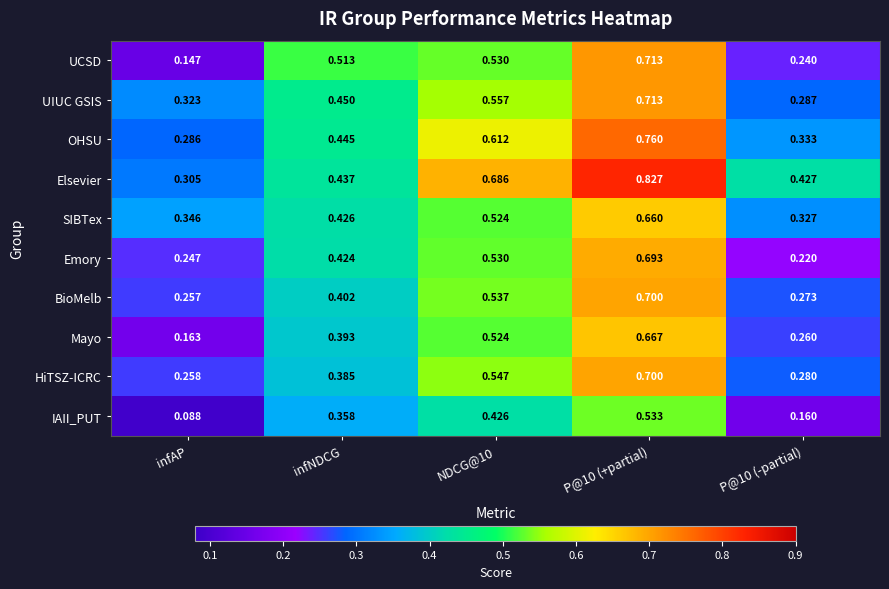

Rank the series at infAP from lowest to highest value.

IAII_PUT, UCSD, Mayo, Emory, BioMelb, HiTSZ-ICRC, OHSU, Elsevier, UIUC GSIS, SIBTex